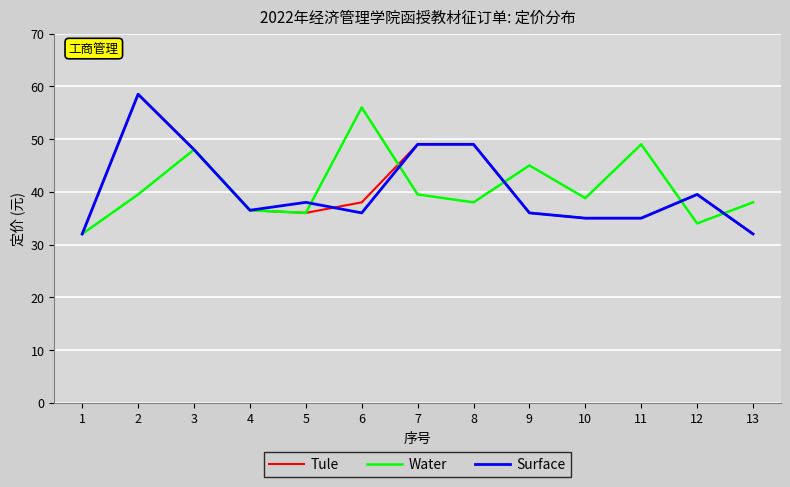

What is the greatest value displayed?

58.5